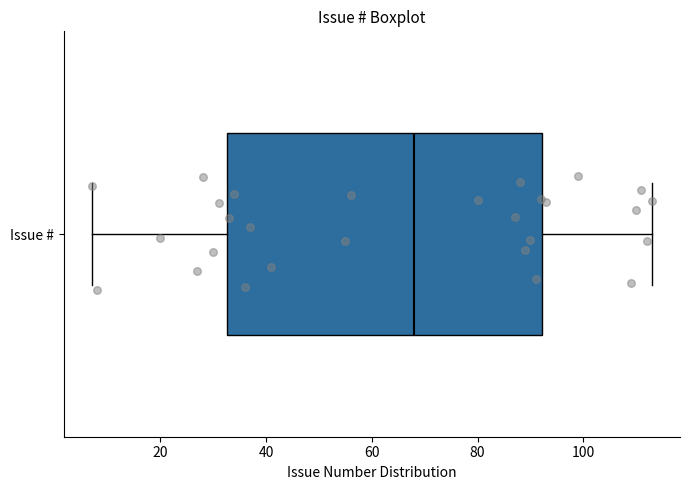

Read this box plot against the x-axis: the position of the median line, the range covered by the box, and the ends of both whiskers. The values are not printed on the chart, so give them approximately, as read against the axis.

median 68, box 32 to 92, whiskers 8 to 114